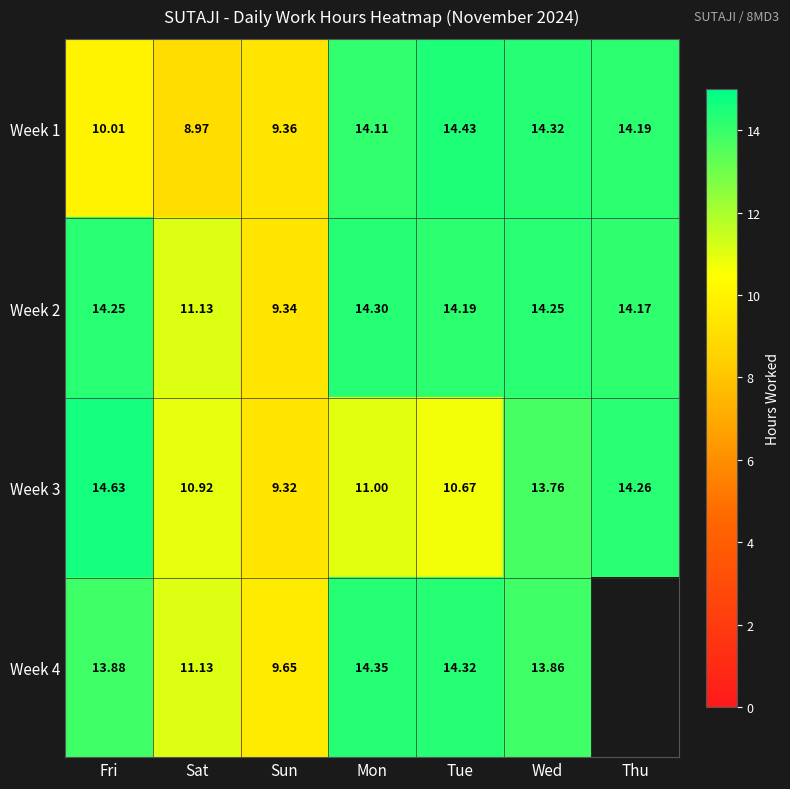

Is the value of Week 1 at Fri greater than the value of Week 2 at Wed?

No